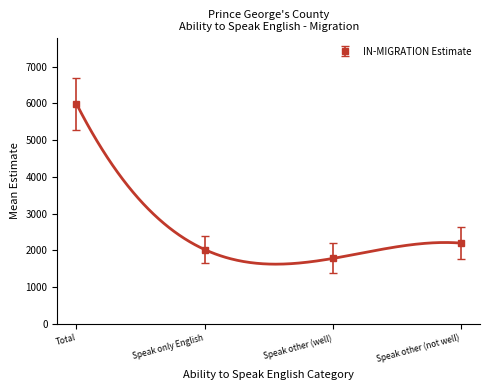

What is the label of the 1st point from the right?

Speak other (not well)